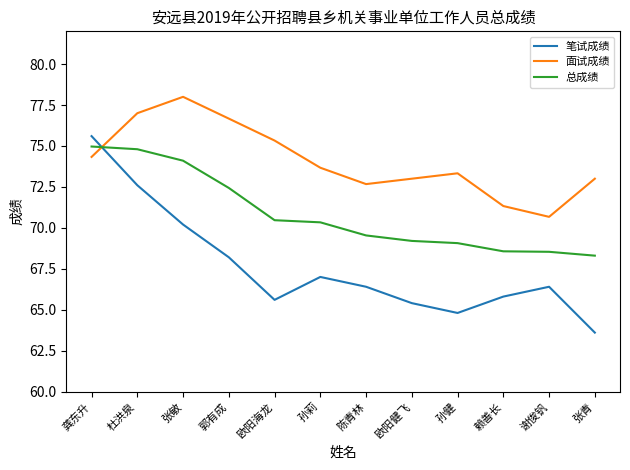

How many interior local valleys does the 面试成绩 series have?

2